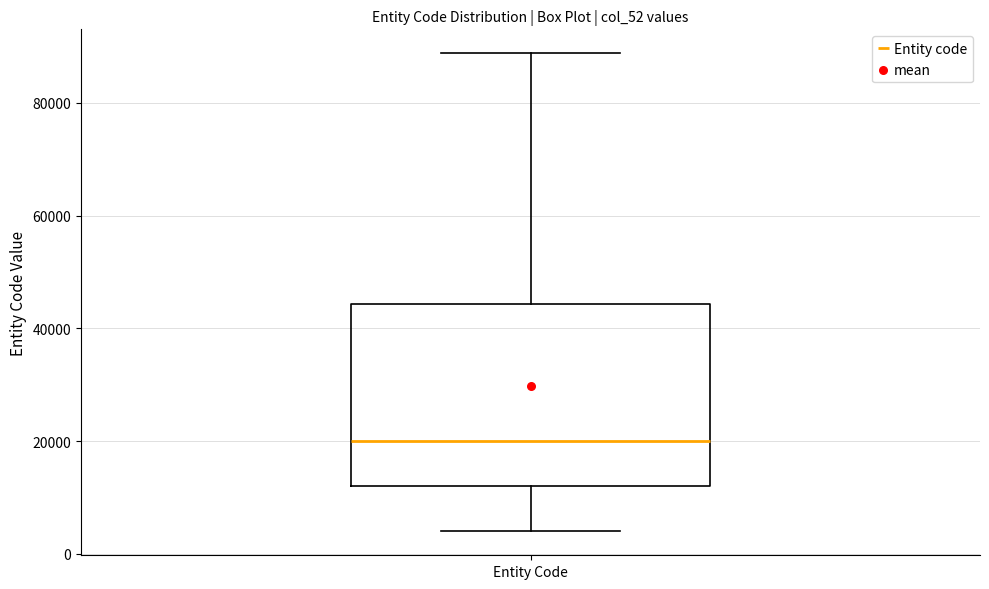

Read this box plot against the y-axis: the position of the median line, the range covered by the box, and the ends of both whiskers. The values are not printed on the chart, so give them approximately, as read against the axis.

median 20000, box 12000 to 44000, whiskers 4000 to 88000